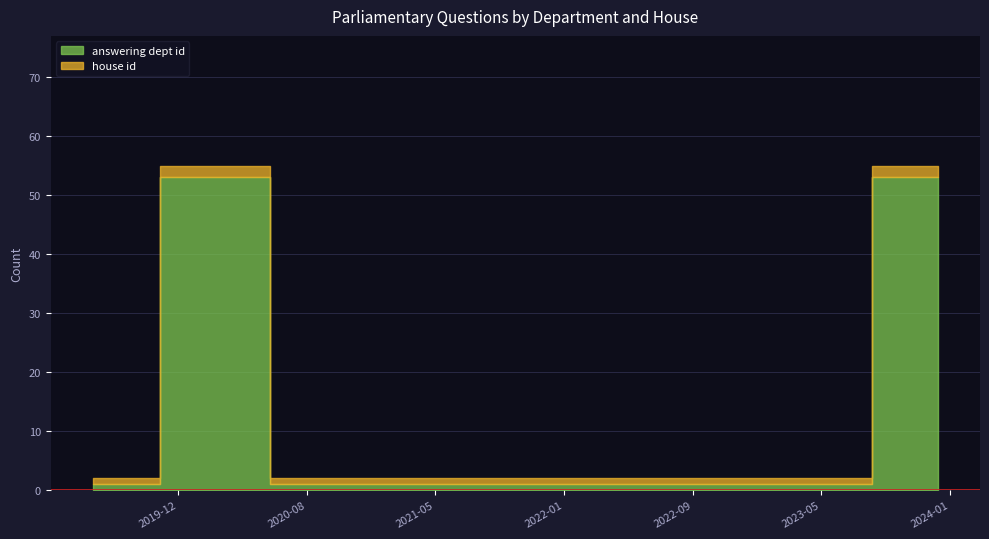

Rank the series by their maximum value, from highest to lowest.

answering dept id, house id